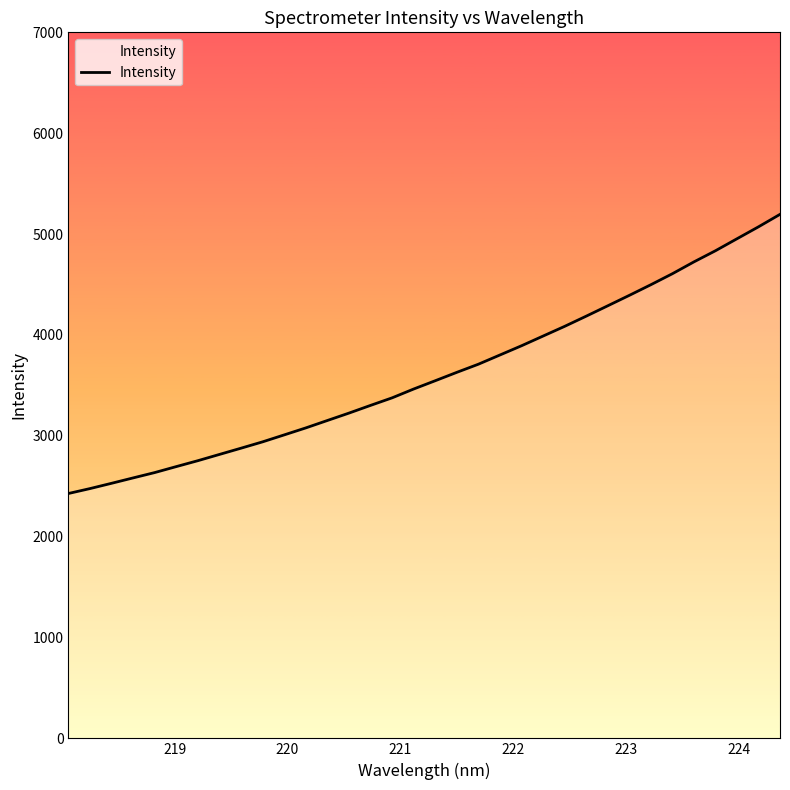

What is the smallest value displayed?

2427.7